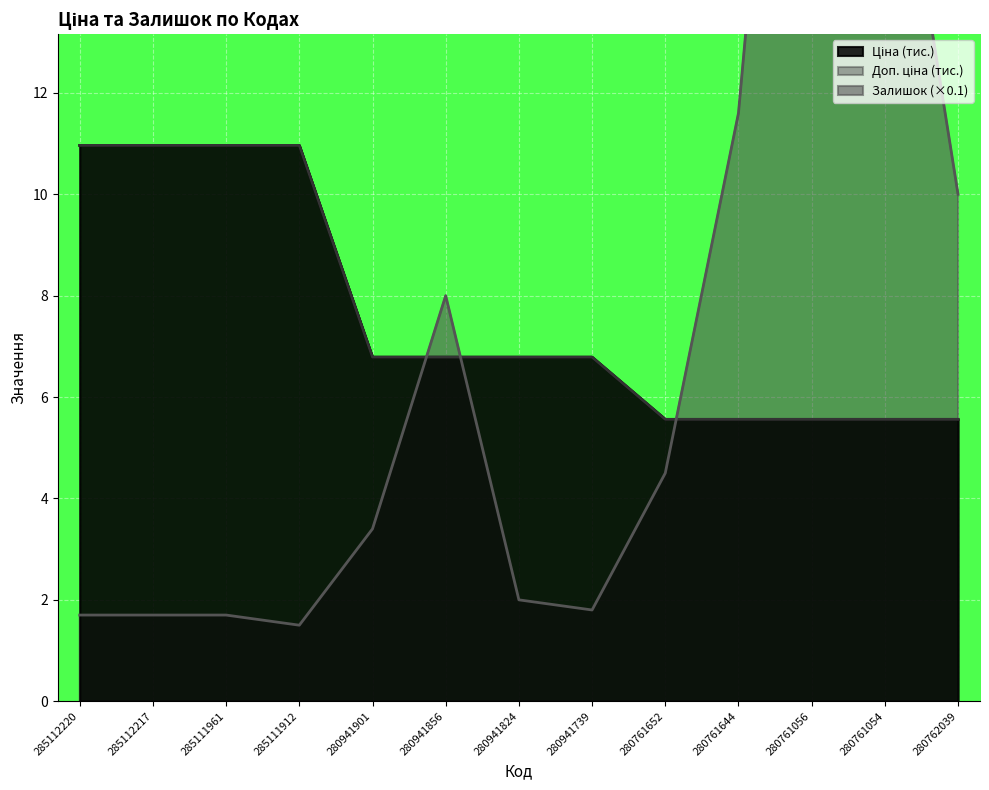

What is the sum of the Залишок values at 280941739 and 280941901?

5.2